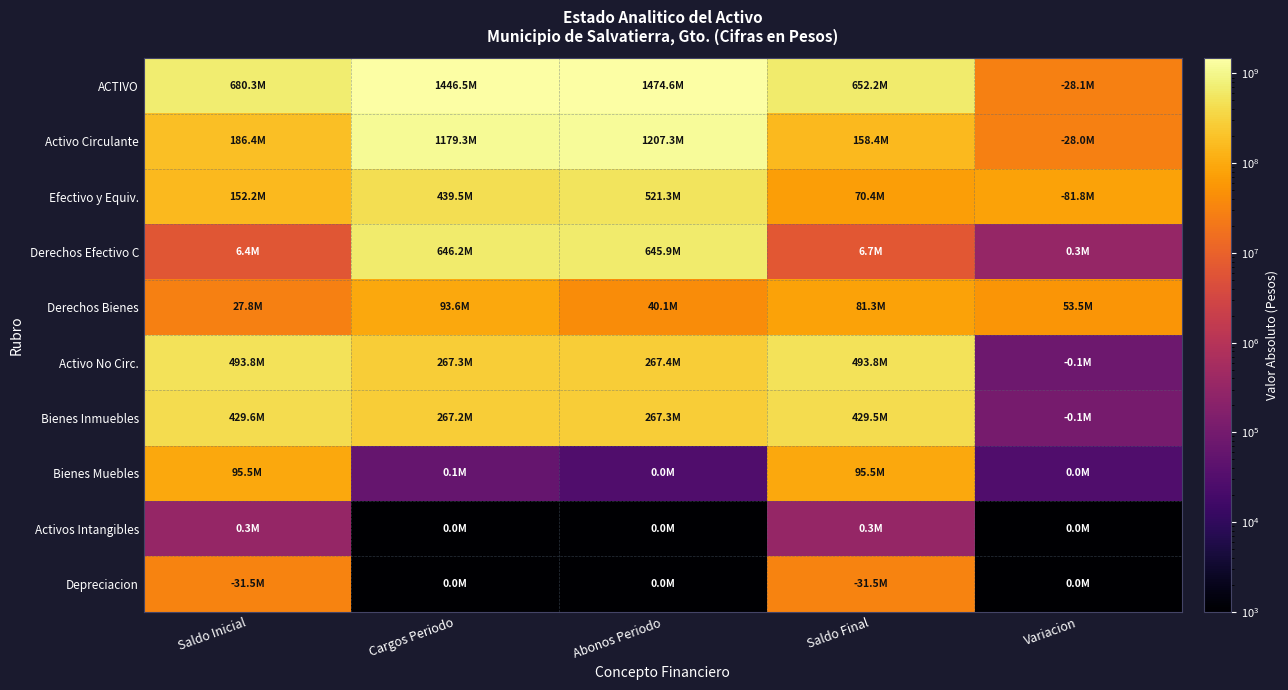

How many data points does each series have?

5